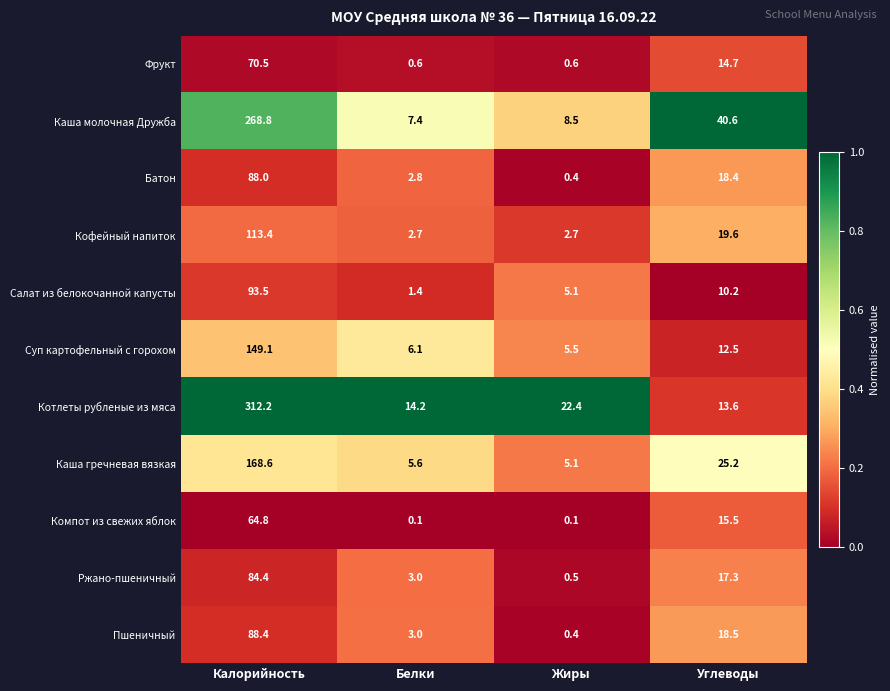

At which label does Каша гречневая вязкая reach its minimum?

Жиры